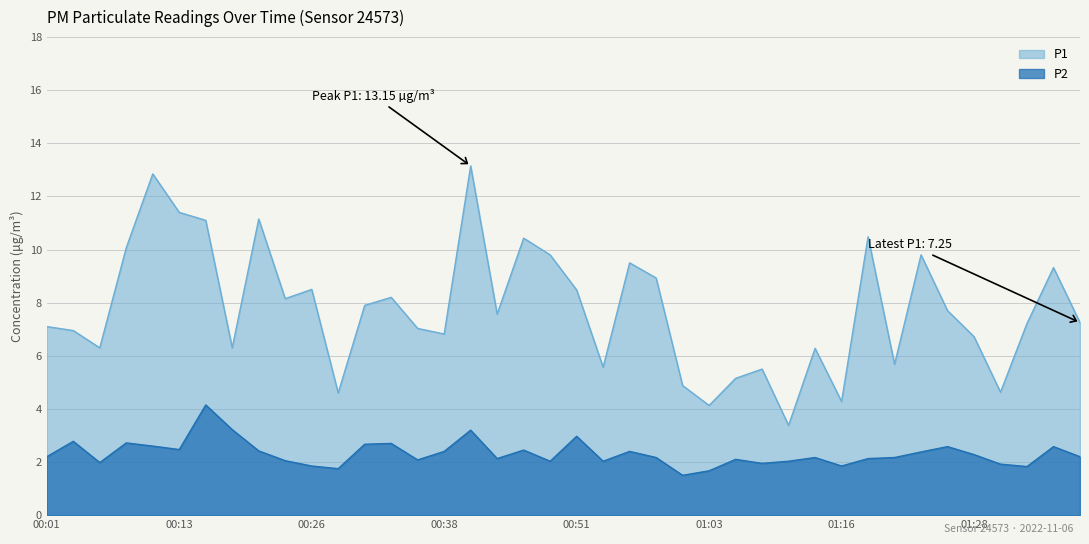

How many data points in P2 are above 2?

31